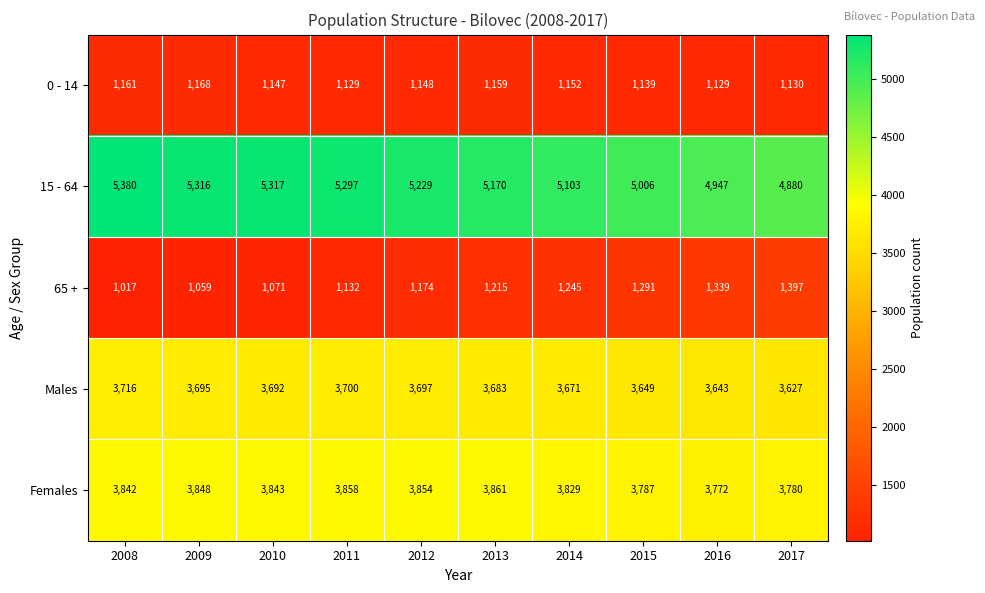

What is the difference between the highest and lowest values at 2014?

3951